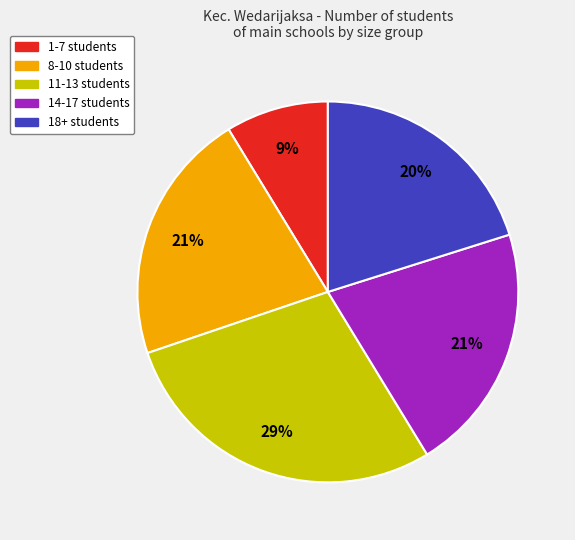

What is the smallest slice in the pie chart?

1-7 students